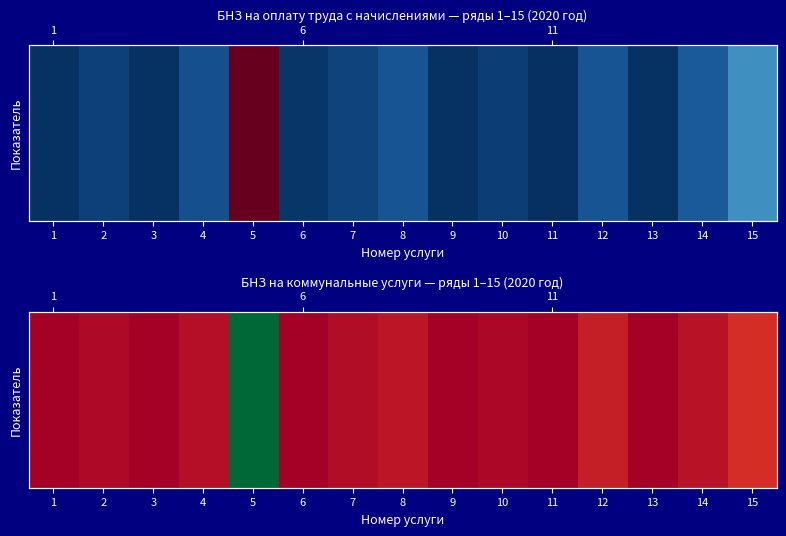

Rank the categories by value from lowest to highest.

9, 13, 1, 11, 3, 6, 10, 2, 7, 4, 14, 8, 12, 15, 5